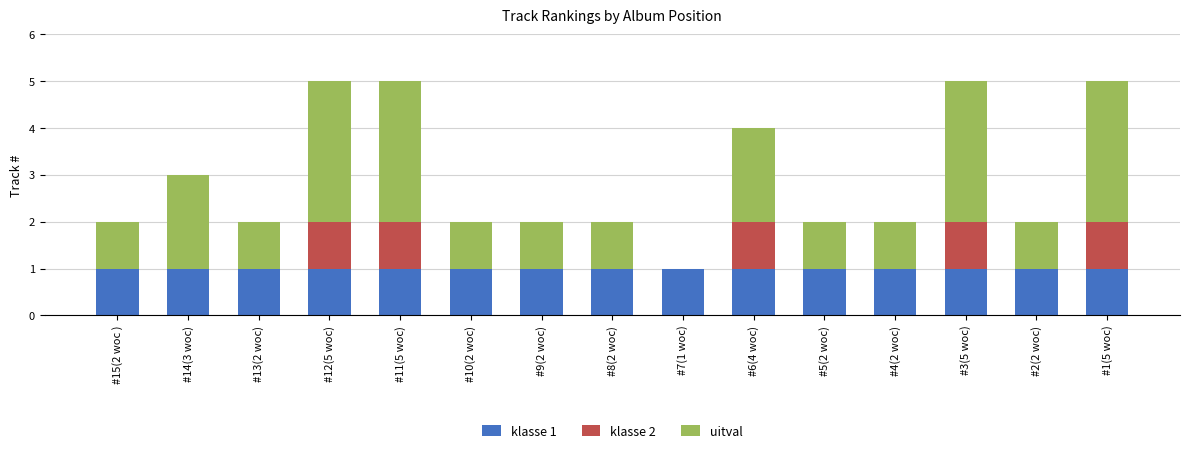

How many distinct data groups are displayed?

3